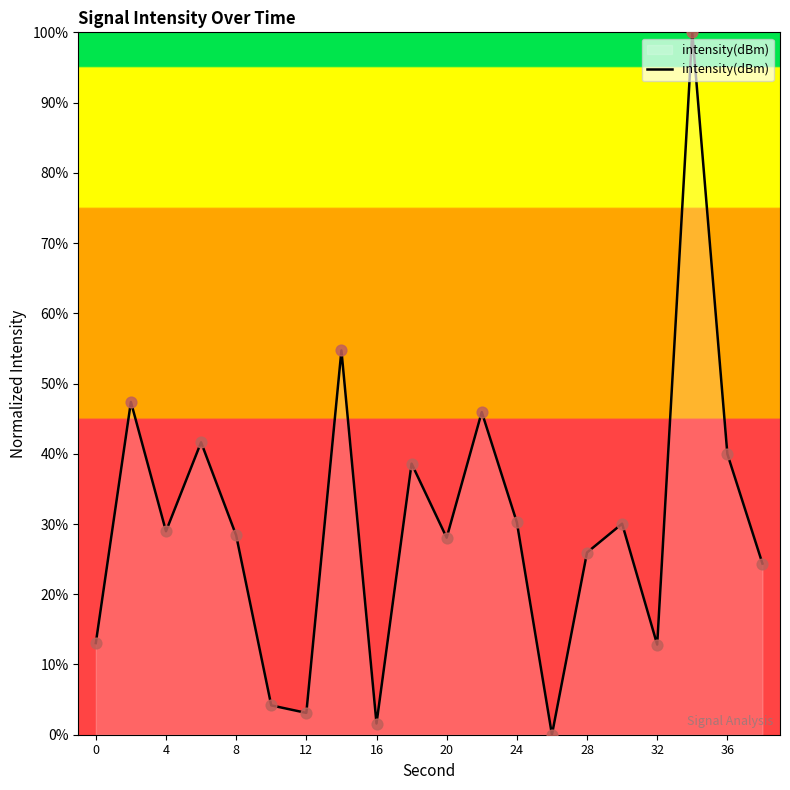

What is the difference between the maximum and minimum values?

100.0